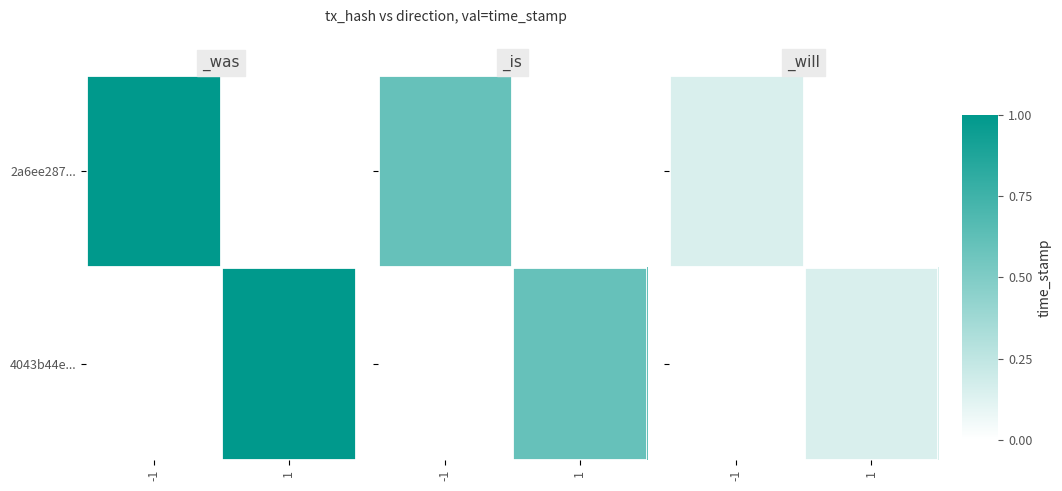

At which label does 4043b44e... reach its minimum?

-1